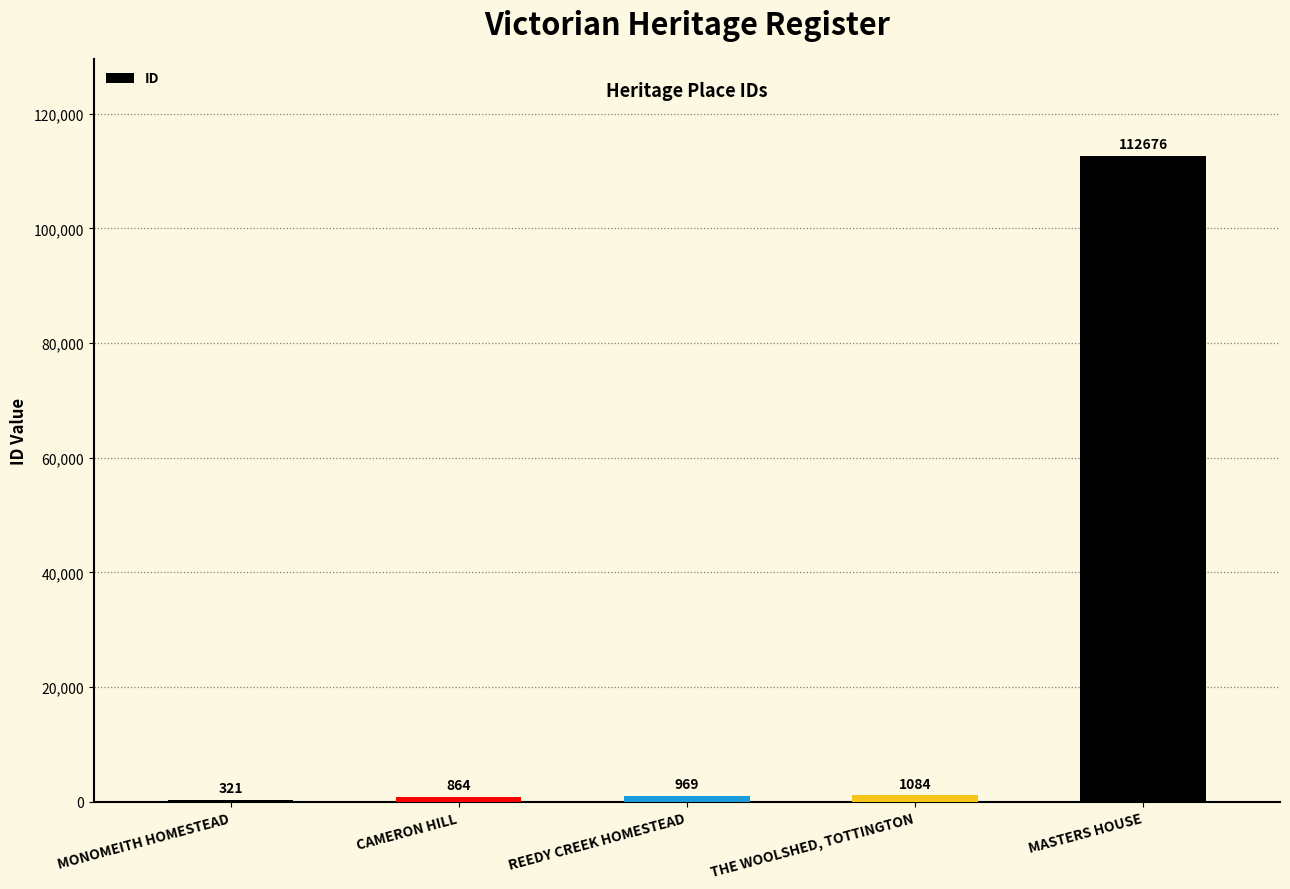

Where is the data nearest to the value 56498?

THE WOOLSHED, TOTTINGTON